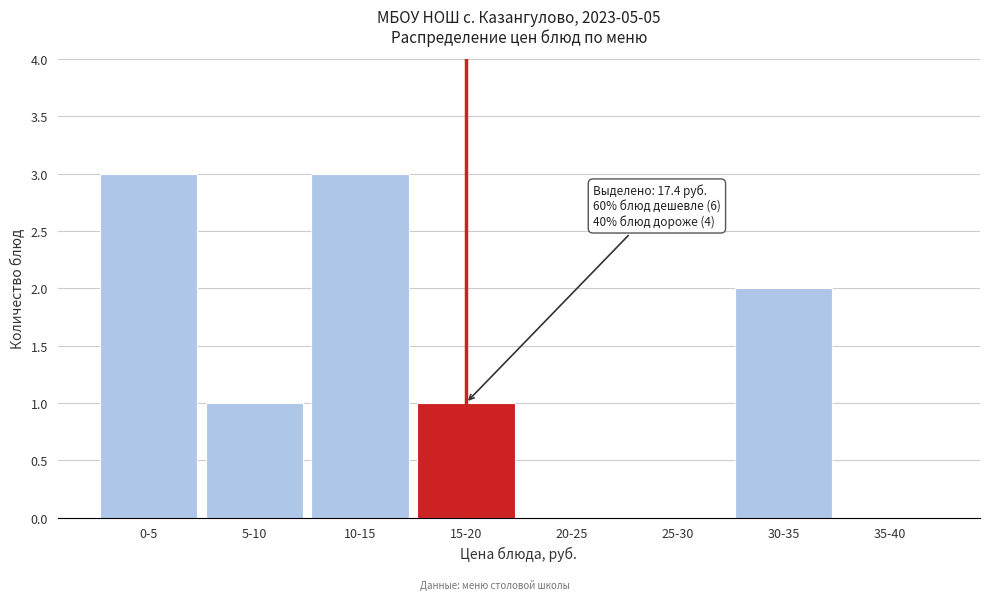

Reading left to right, what are all the values shown in this chart?

0-5=3	5-10=1	10-15=3	15-20=1	20-25=0	25-30=0	30-35=2	35-40=0